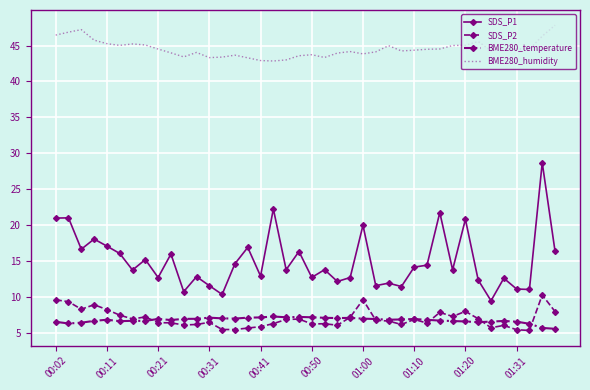

What is the minimum value for BME280_humidity?

42.9